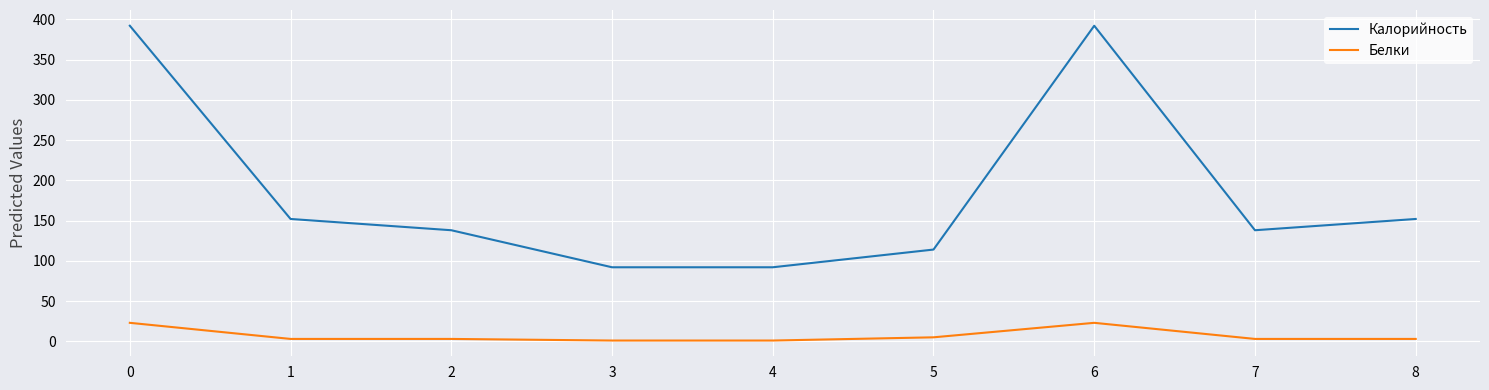

How many values in the Калорийность series are below 138?

3